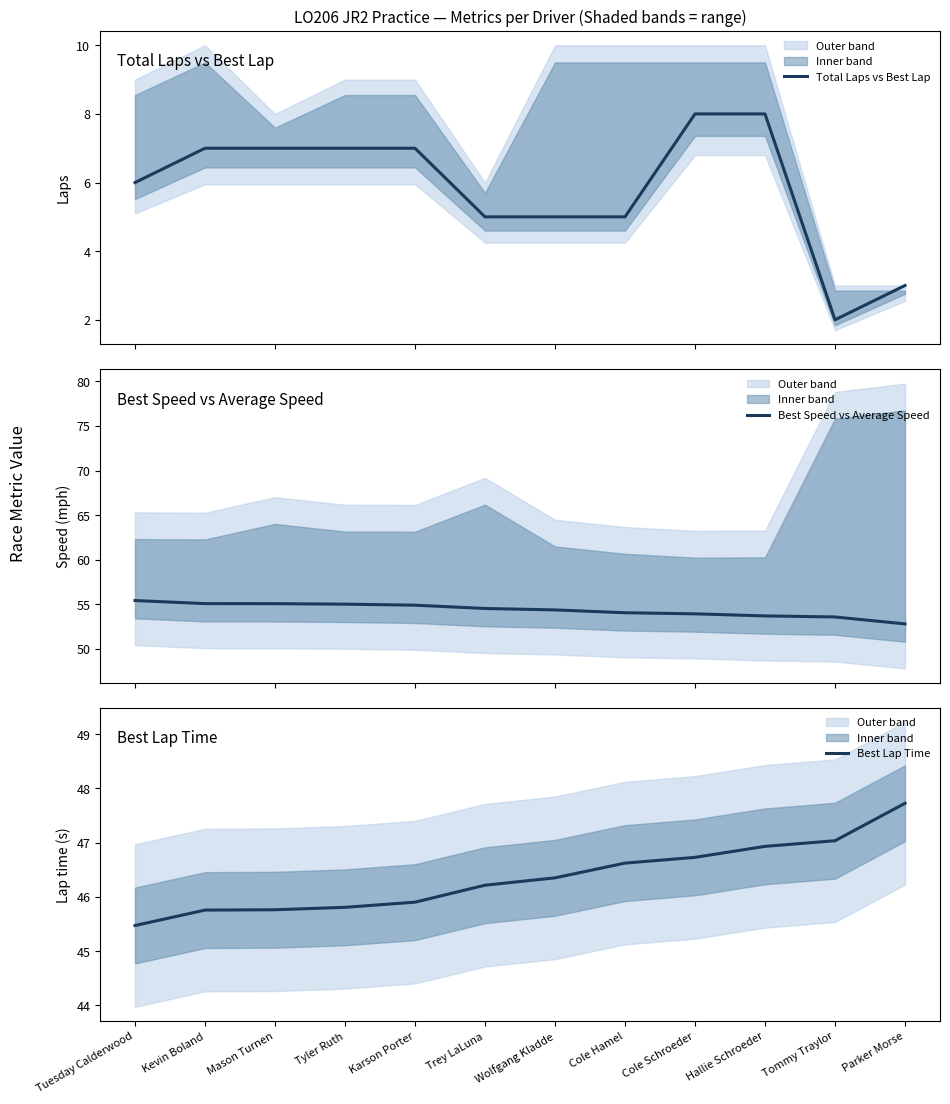

True or false: Total Laps vs Best Lap and Best Lap Time intersect in this chart.

False